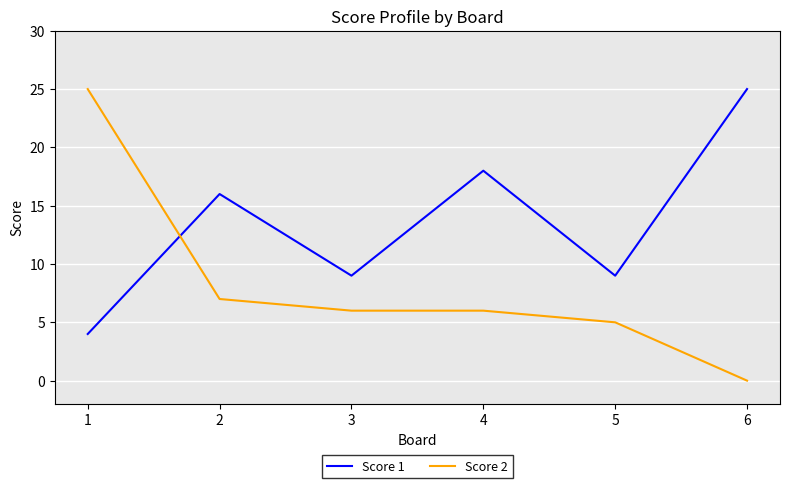

Where do Score 2 and Score 1 first cross each other?

1 and 2